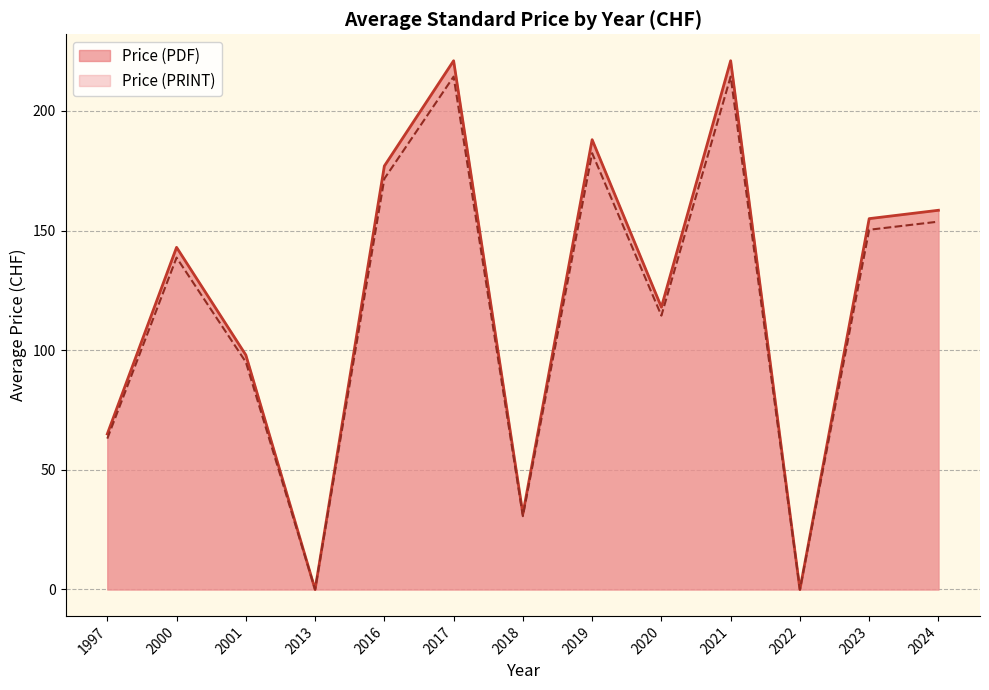

Does the chart have visible grid lines?

Yes